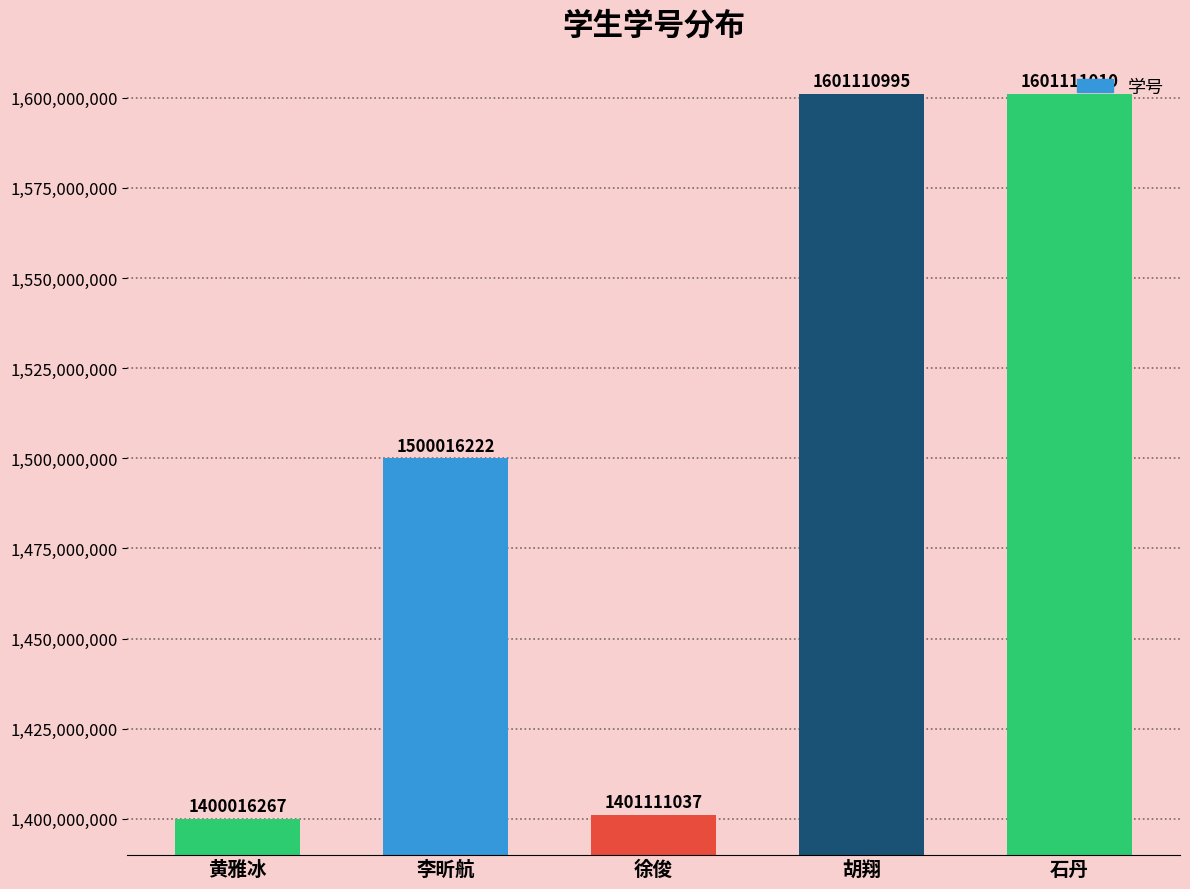

List the labels in order of value, smallest first.

黄雅冰, 徐俊, 李昕航, 胡翔, 石丹